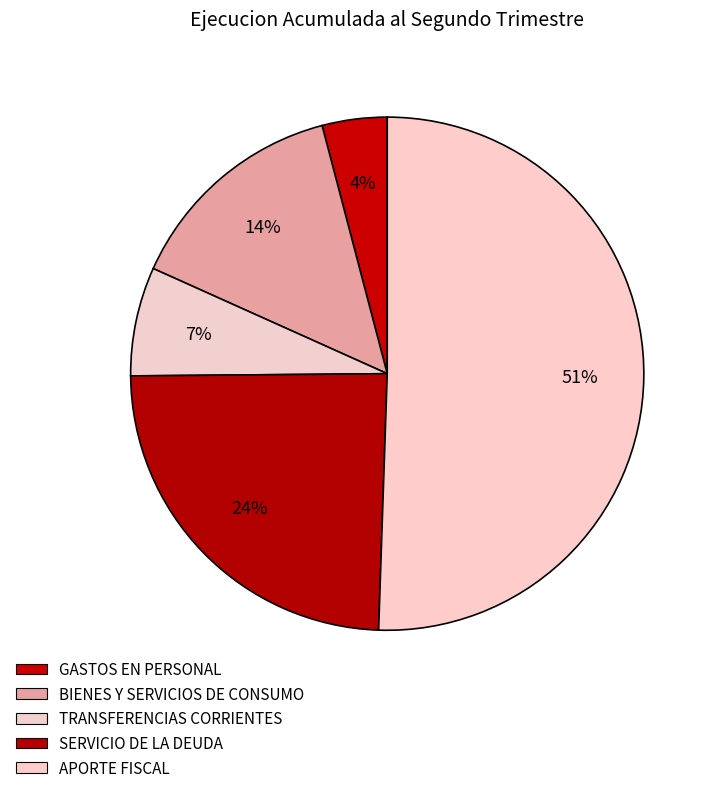

To the nearest percent, what is the average slice percentage?

20%